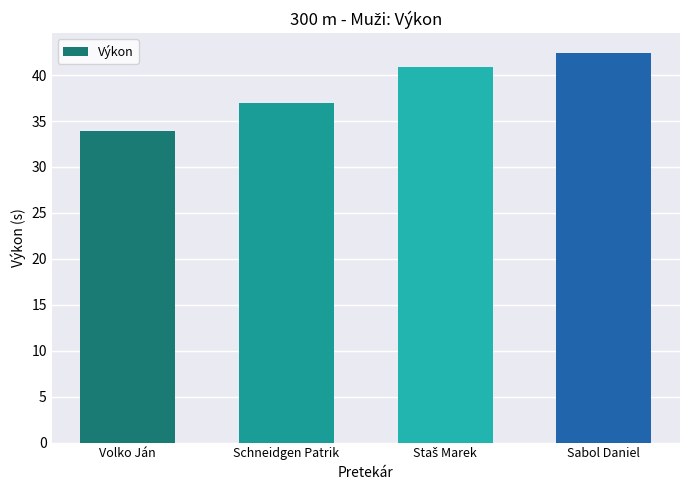

What value does the data have at Sabol Daniel?

42.4